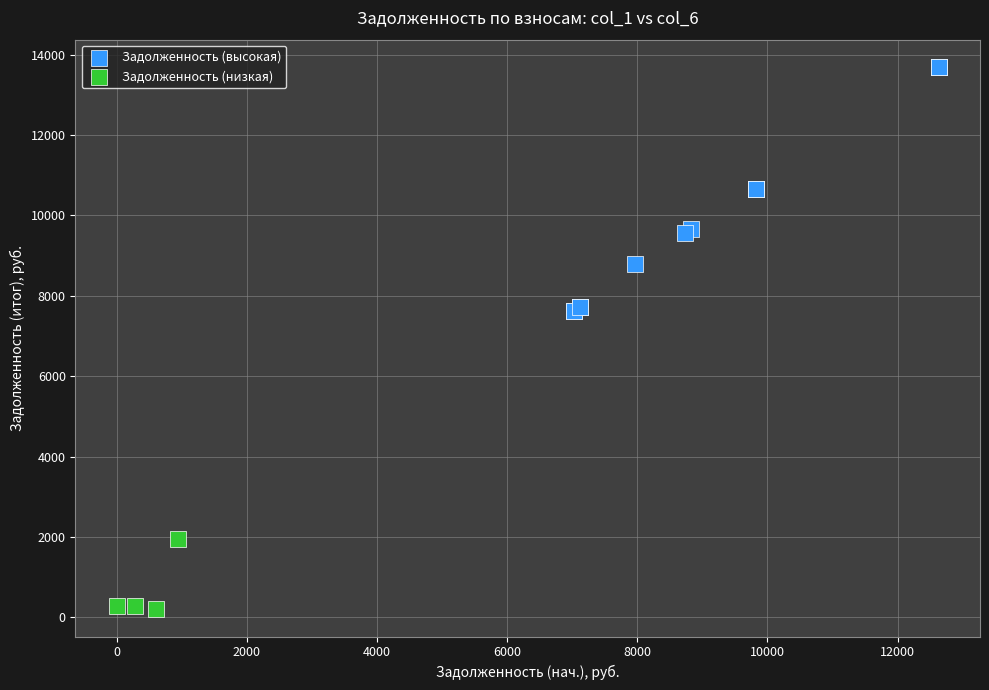

Which series contains the lowest Y value?

Задолженность (низкая)